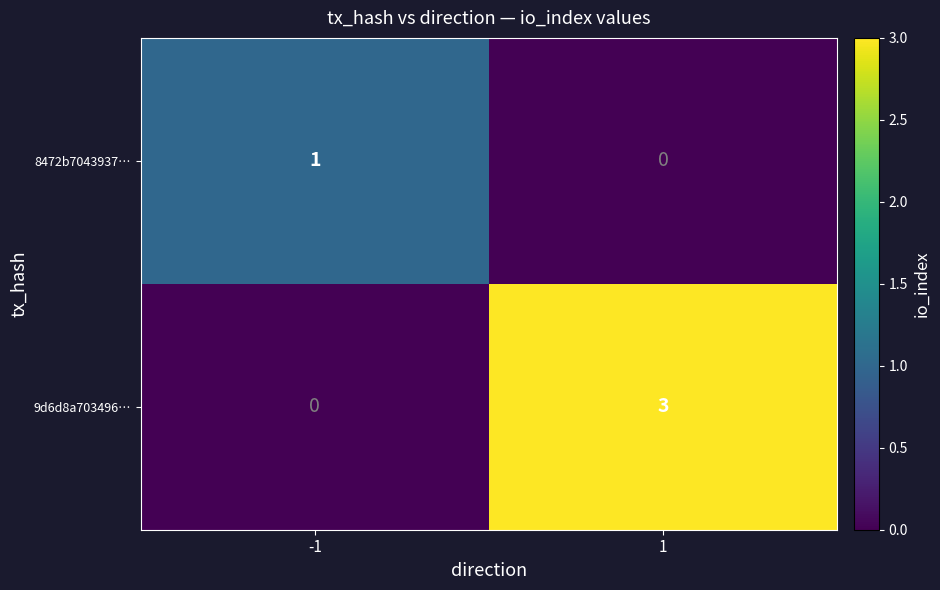

At which category is the sum across all series the highest?

1